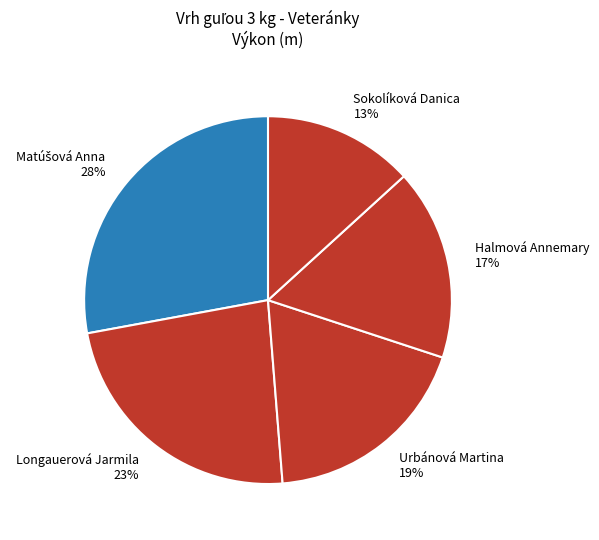

Is there a majority slice in this chart?

No